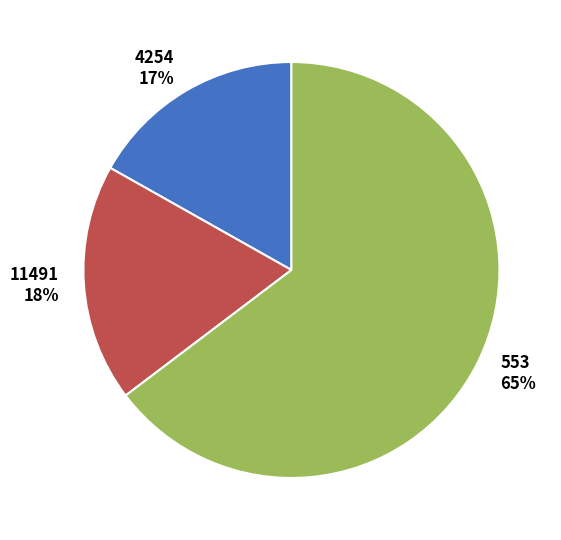

To the nearest percent, what is the combined percentage of 11491 and 4254?

35%